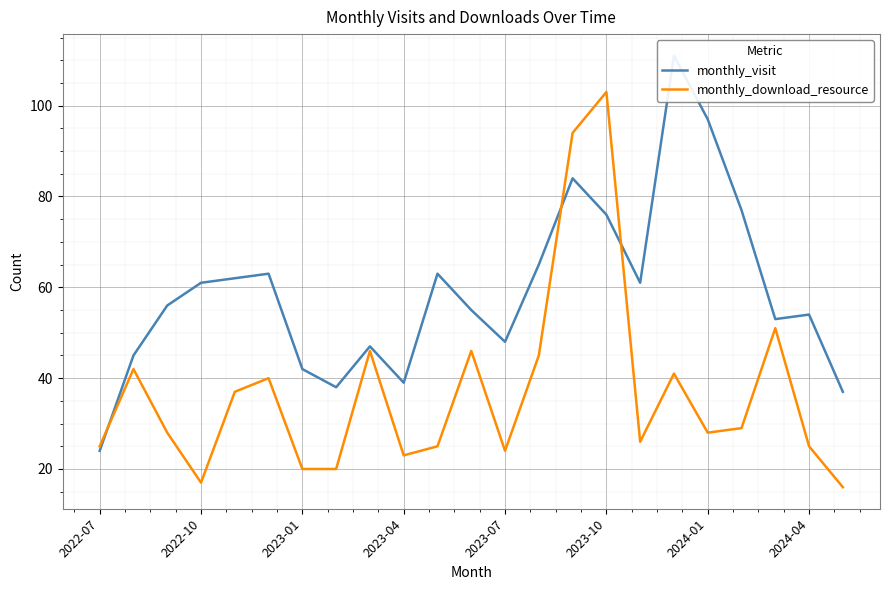

How many interior local peaks does the monthly_download_resource series have?

7